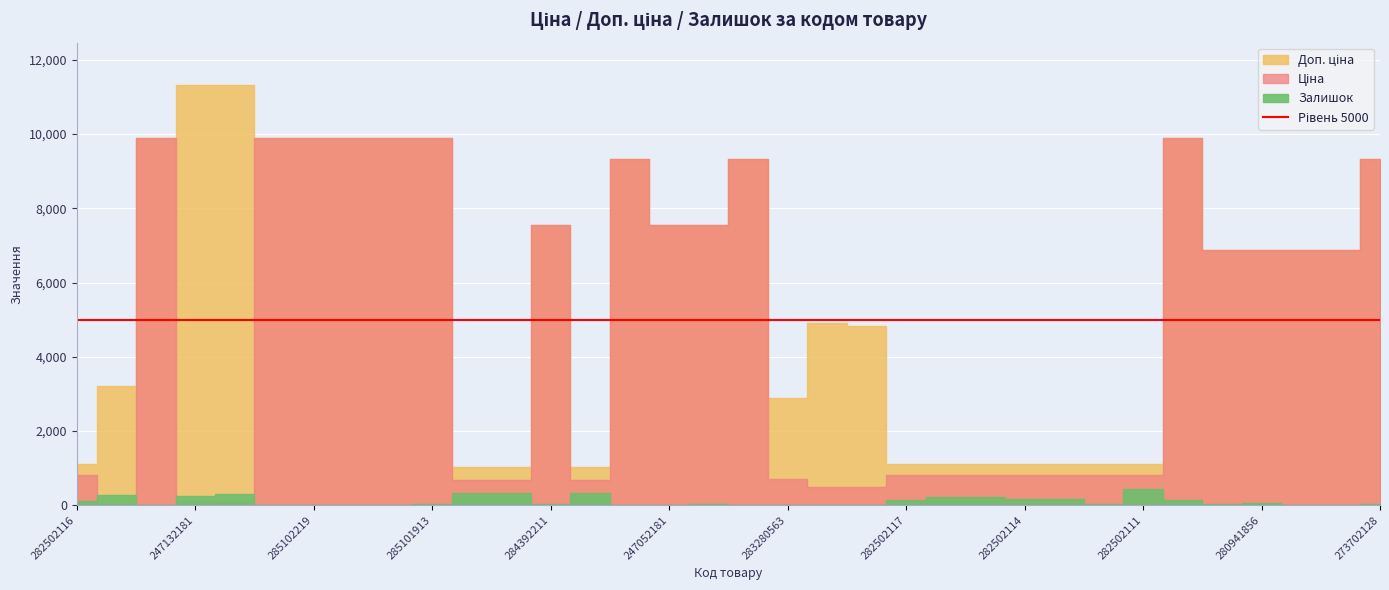

Reading left to right, list all the values displayed in this chart.

Ціна: 282502116=813.0	283972211=32.0	285101569=9908.5	247132181=113.3	247132180=113.3	285102221=9908.5	285102219=9908.5	285102218=9908.5	285102044=9908.5	285101913=9908.5	259552213=689.1	259552212=689.1	284392211=7545.9	259552189=689.1	273702193=9321.4	247052181=7545.9	247052180=7545.9	273702194=9321.4	283280563=719.6	283370563=491.7	283340563=482.1	282502117=813.0	282502110=813.0	282502115=813.0	282502114=813.0	282502113=813.0	282502112=813.0	282502111=813.0	272992170=9908.5	280941901=6879.5	280941856=6879.5	280941824=6879.5	280941739=6879.5	273702128=9321.4
Доп. ціна: 282502116=1101.8	283972211=3205.0	285101569=9908.5	247132181=11334.0	247132180=11334.0	285102221=9908.5	285102219=9908.5	285102218=9908.5	285102044=9908.5	285101913=9908.5	259552213=1017.8	259552212=1017.8	284392211=7545.9	259552189=1017.8	273702193=9321.4	247052181=7545.9	247052180=7545.9	273702194=9321.4	283280563=2878.5	283370563=4917.4	283340563=4821.4	282502117=1101.8	282502110=1101.8	282502115=1101.8	282502114=1101.8	282502113=1101.8	282502112=1101.8	282502111=1101.8	272992170=9908.5	280941901=6879.5	280941856=6879.5	280941824=6879.5	280941739=6879.5	273702128=9321.4
Залишок: 282502116=125.0	283972211=264.0	285101569=0.0	247132181=260.0	247132180=290.0	285102221=6.0	285102219=7.0	285102218=3.0	285102044=1.0	285101913=33.0	259552213=330.0	259552212=333.0	284392211=39.0	259552189=322.0	273702193=19.0	247052181=19.0	247052180=20.0	273702194=18.0	283280563=11.0	283370563=8.0	283340563=13.0	282502117=129.0	282502110=219.0	282502115=229.0	282502114=178.0	282502113=158.0	282502112=46.0	282502111=450.0	272992170=154.0	280941901=33.0	280941856=72.0	280941824=17.0	280941739=10.0	273702128=34.0